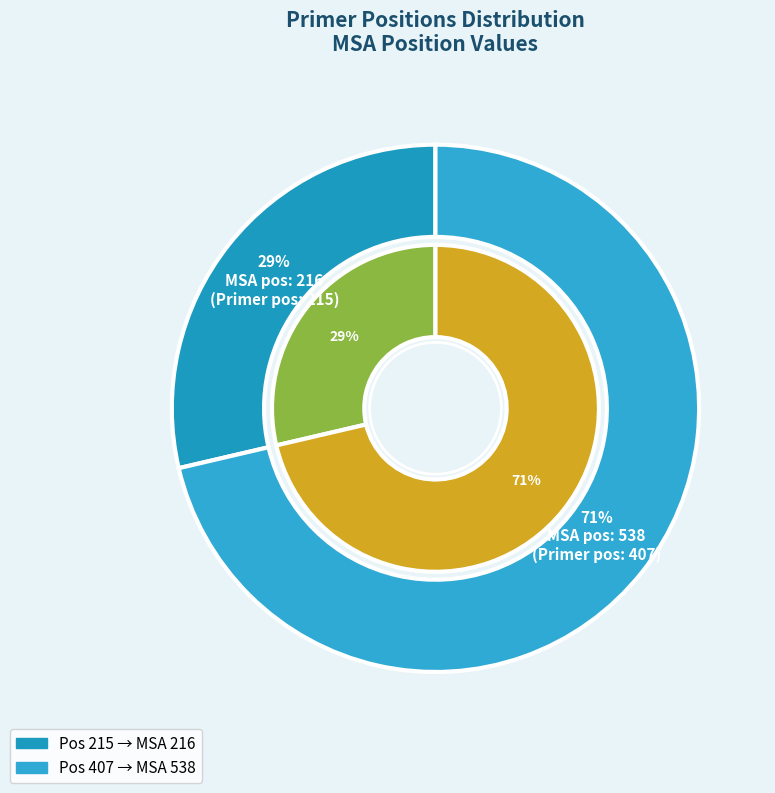

To the nearest percent, what percentage of the pie is 407?

71%